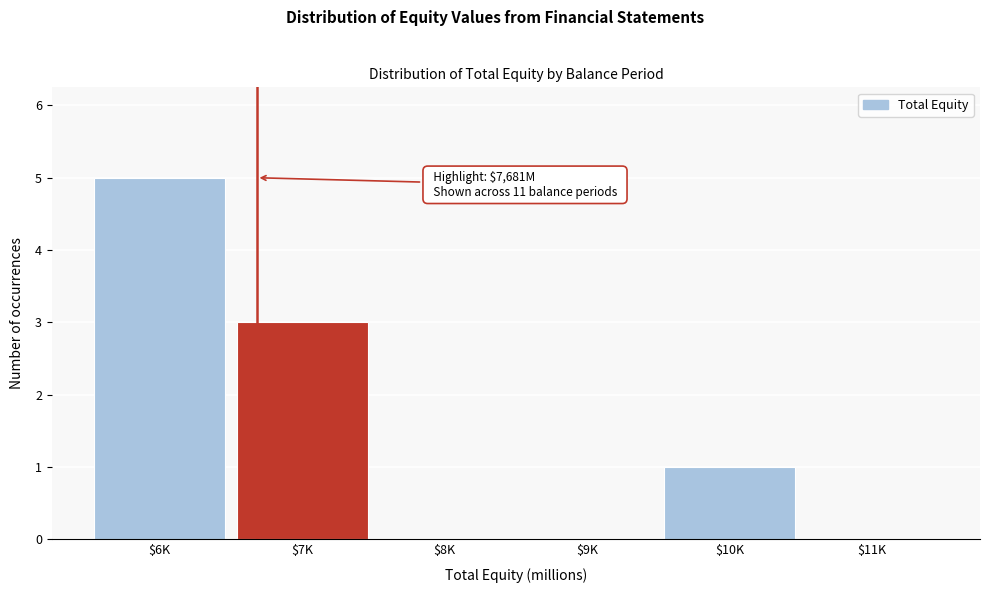

What is the maximum value shown in the chart?

5